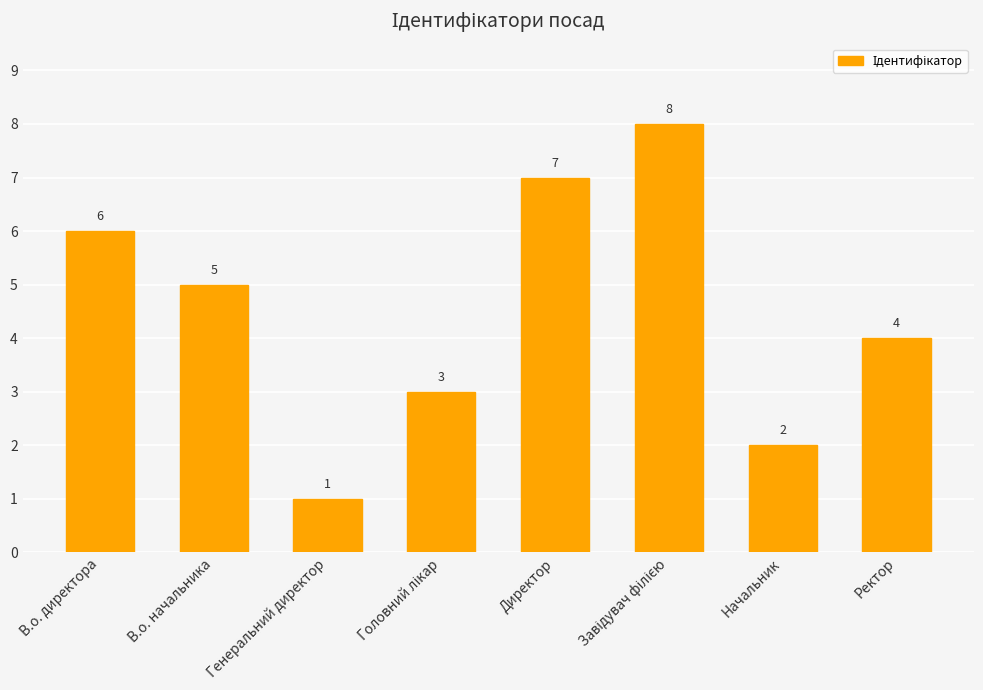

What is the value of the 2nd bar from the left?

5